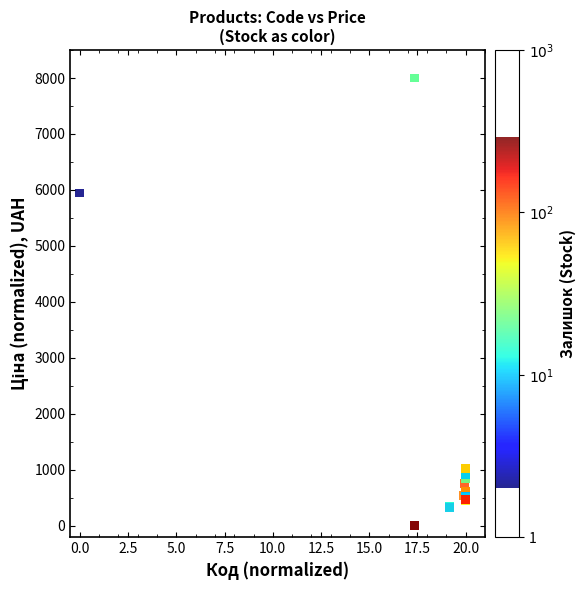

What Y value in the scatter plot is closest to 4000?

5944.3